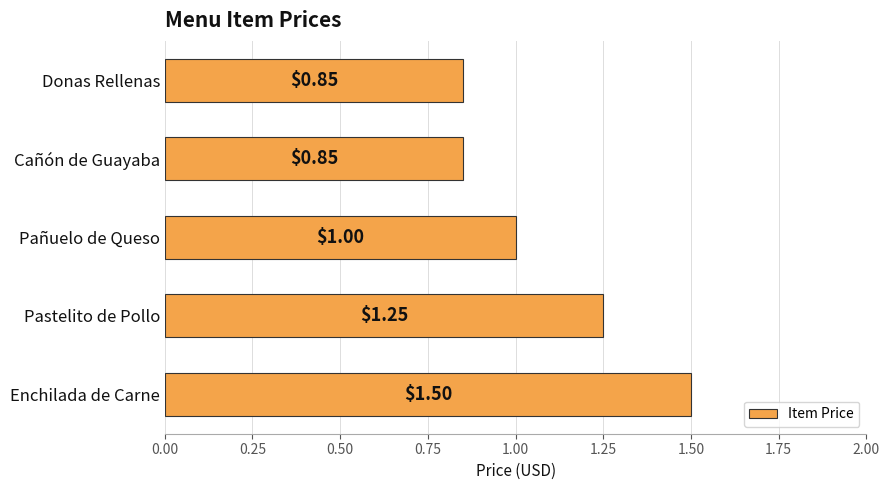

What is the sum of all values?

5.5